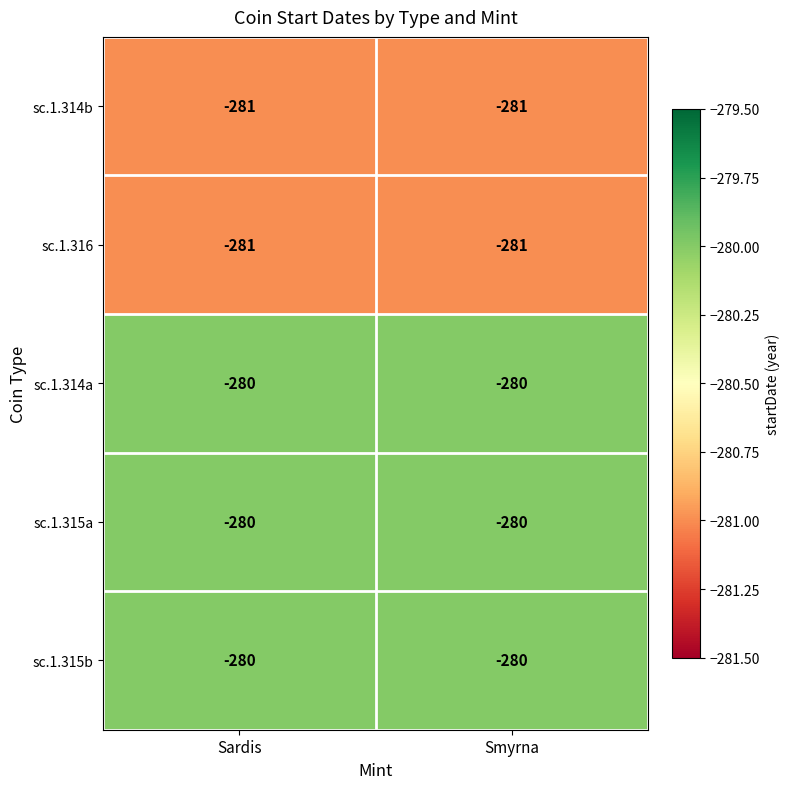

What is the average value of the sc.1.314a series?

-280